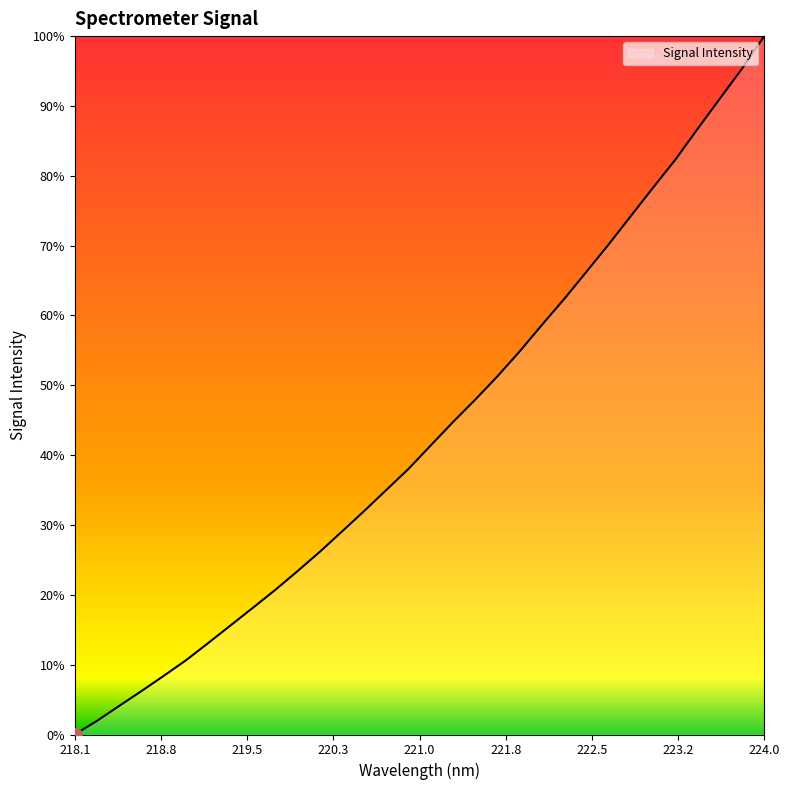

Is this an area chart (filled region under the line)?

Yes